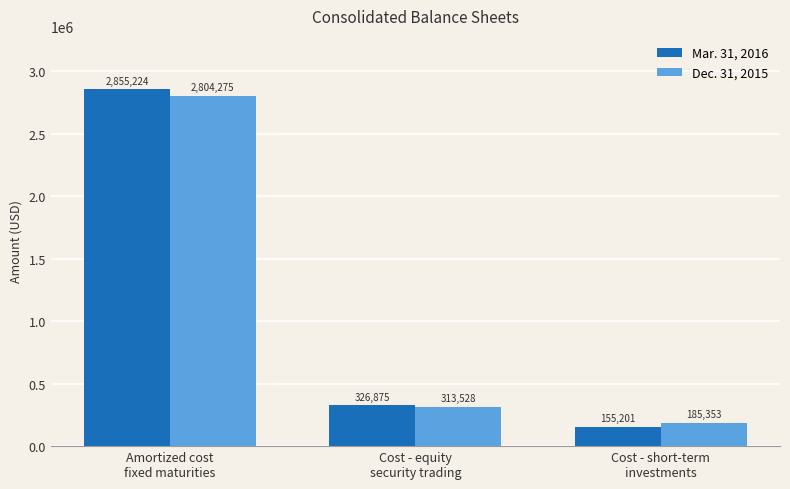

Which series has the largest total across all categories?

Mar. 31, 2016